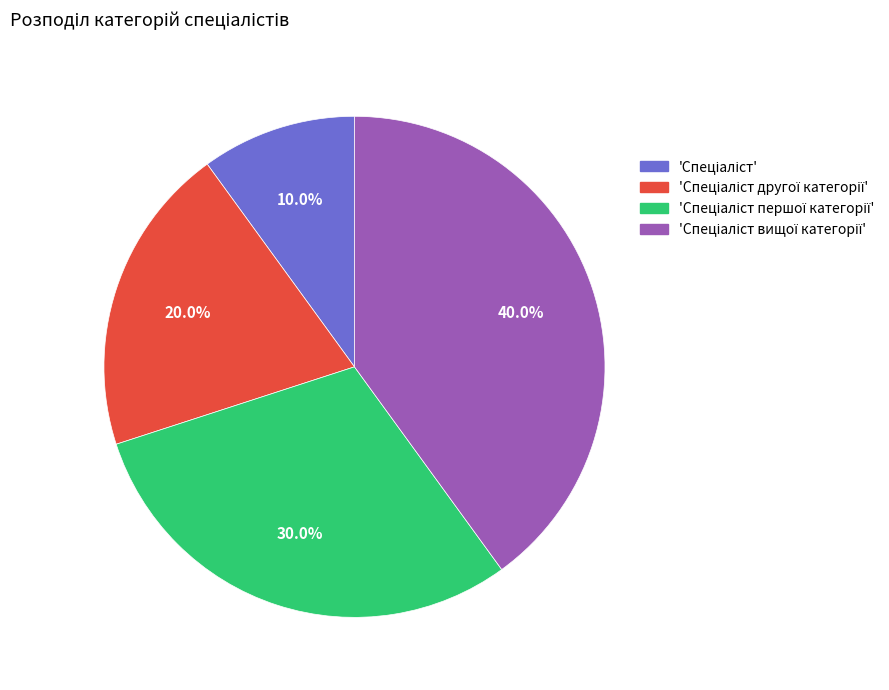

Is there any slice that represents more than half of the pie?

No